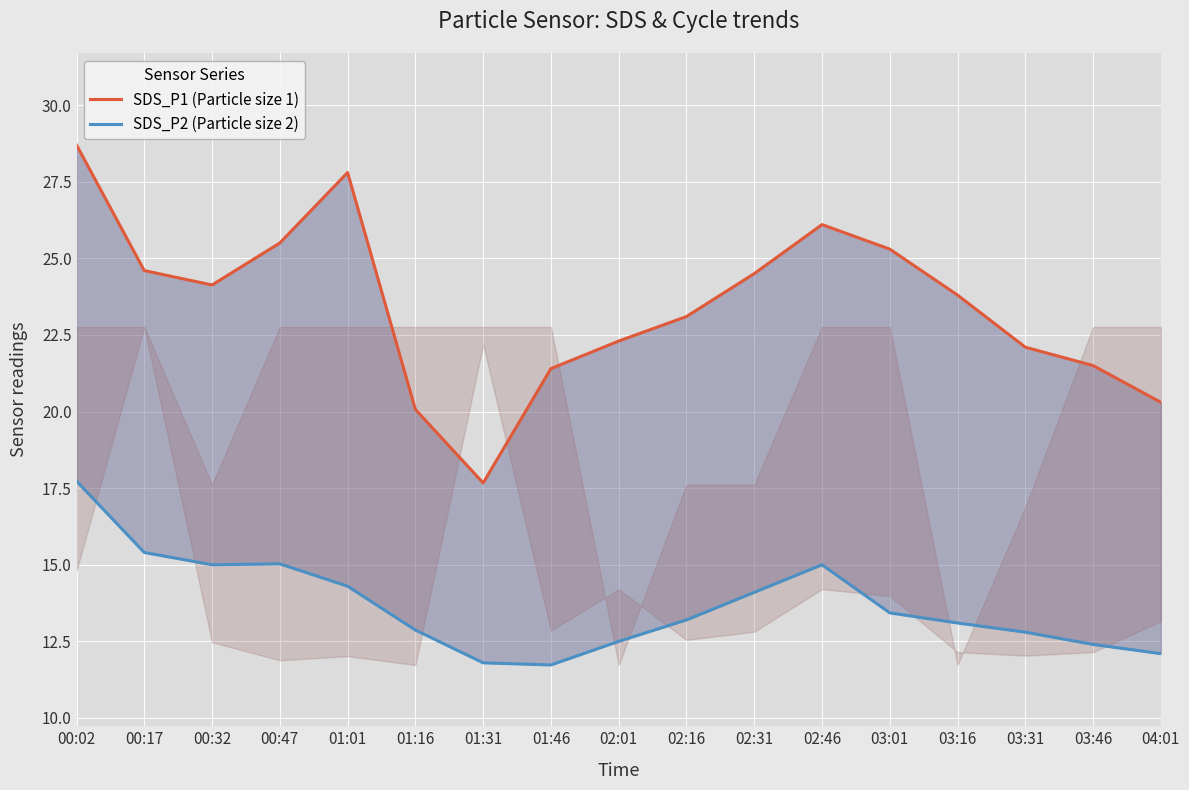

What position from the left is 04:01?

17